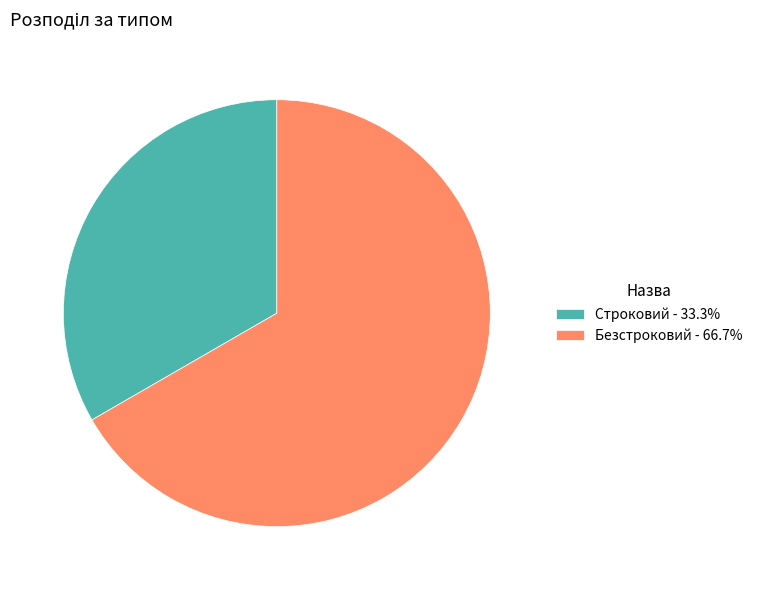

Combined, do Строковий and Безстроковий account for over 50%?

Yes